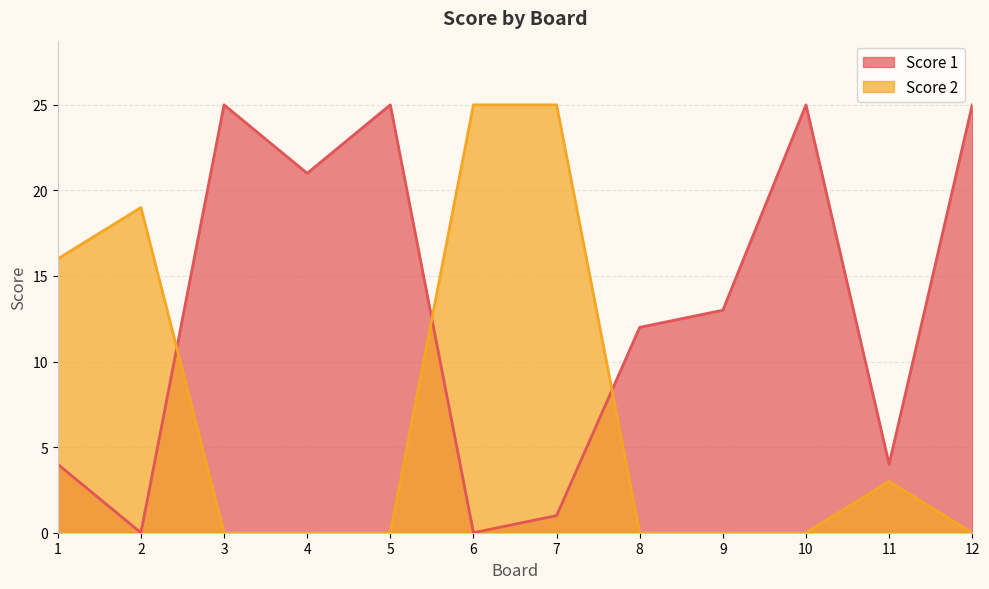

Rank the categories by Score 1 value from highest to lowest.

3, 5, 10, 12, 4, 9, 8, 1, 11, 7, 2, 6